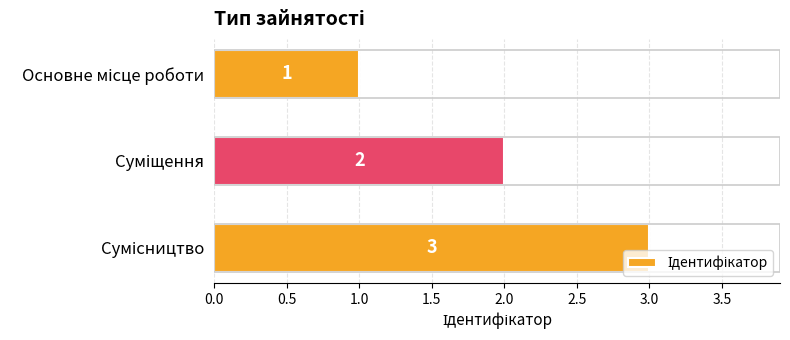

What is the sum of all values?

6